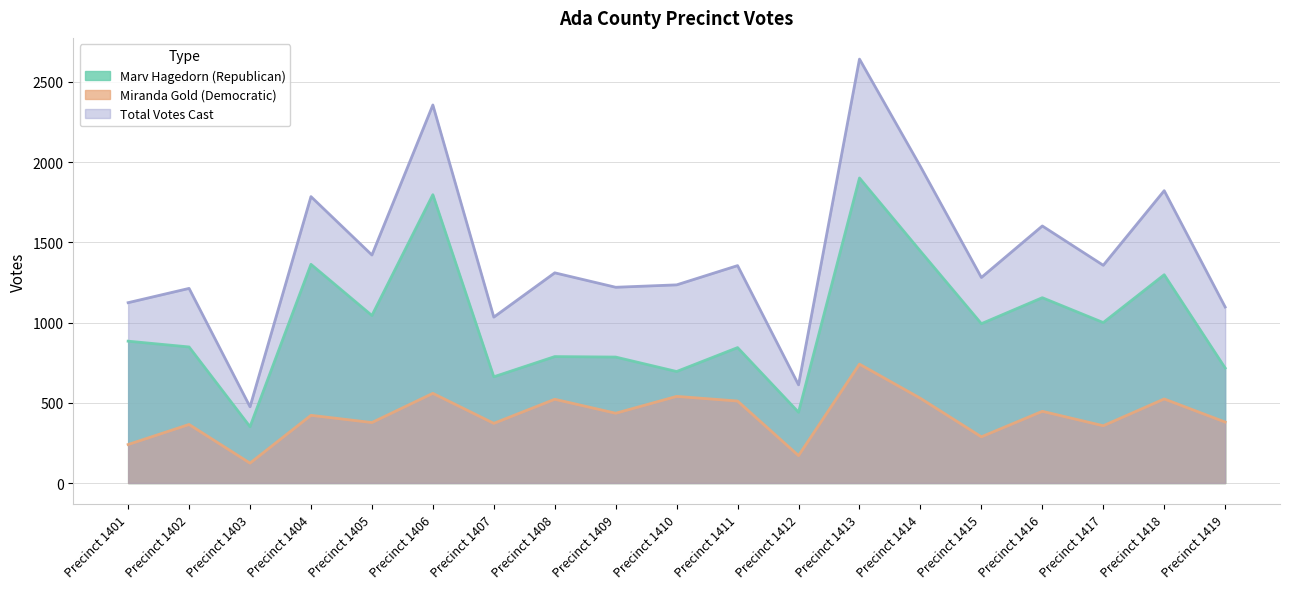

Which category has the lowest value across all series?

Precinct 1403